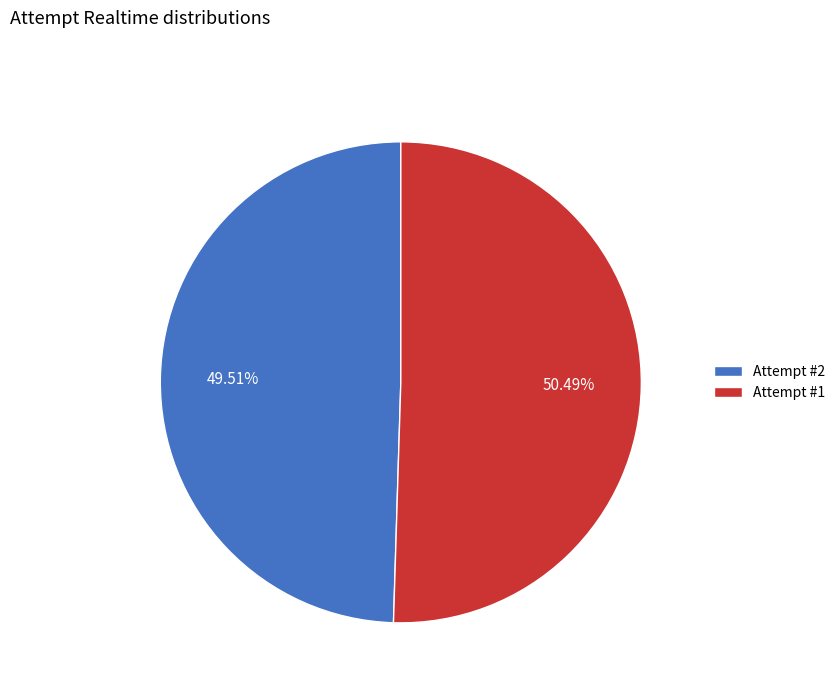

Which slice represents more than half of the pie?

Attempt #1